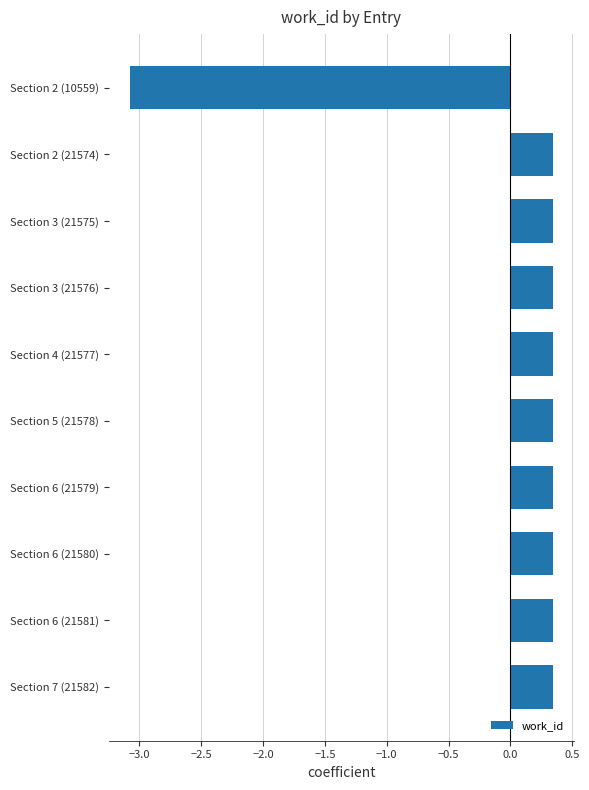

Which has a higher value, Section 4 (21577) or Section 2 (10559)?

Section 4 (21577)